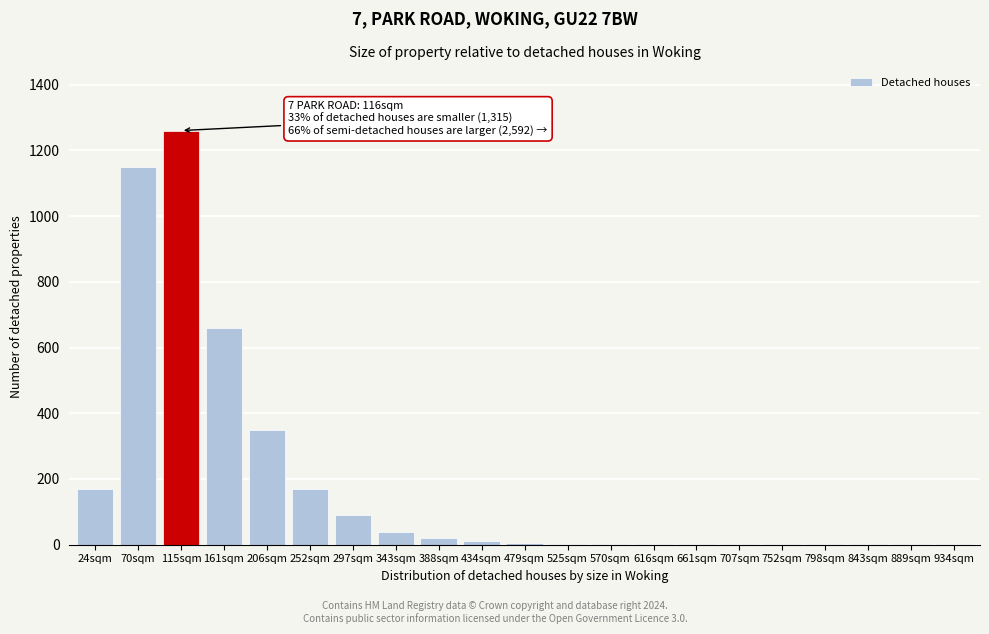

What is the sum of all values?

3939